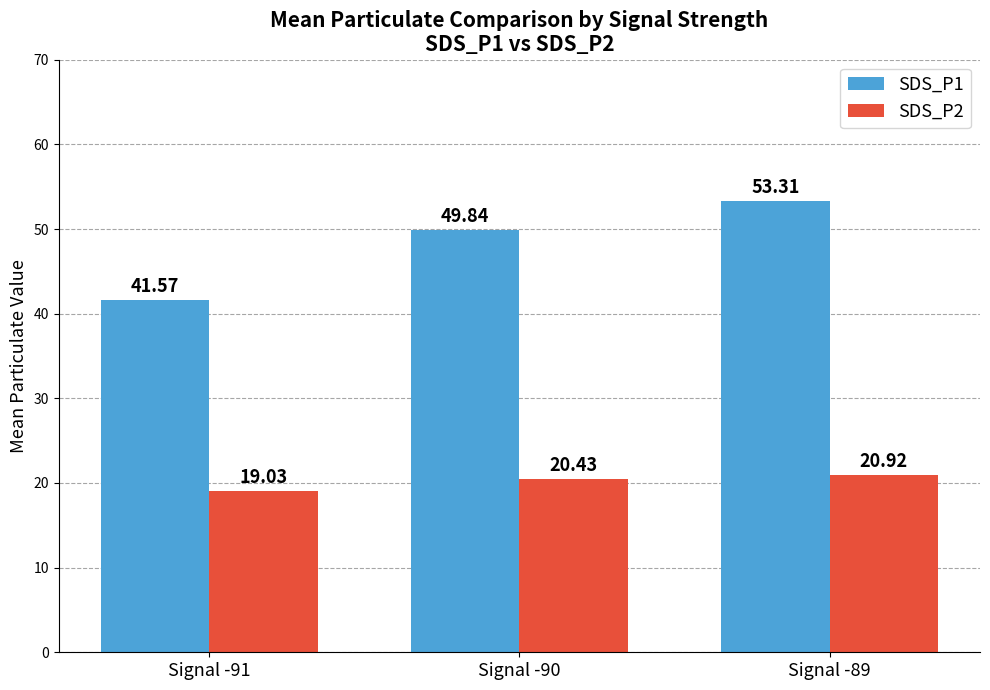

What is the value of the SDS_P2 bar at the 2nd from the left?

20.4